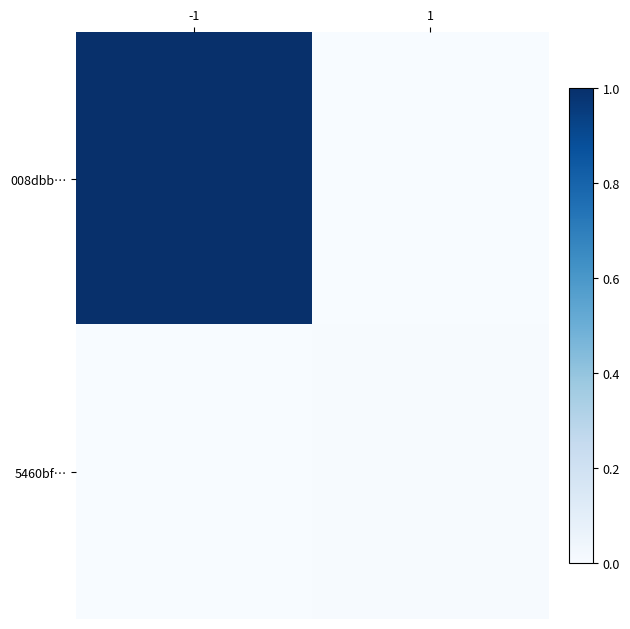

Reading left to right, extract all data points from this chart.

008dbb…: -1=1.0	1=0.0
5460bf…: -1=0.0	1=0.0